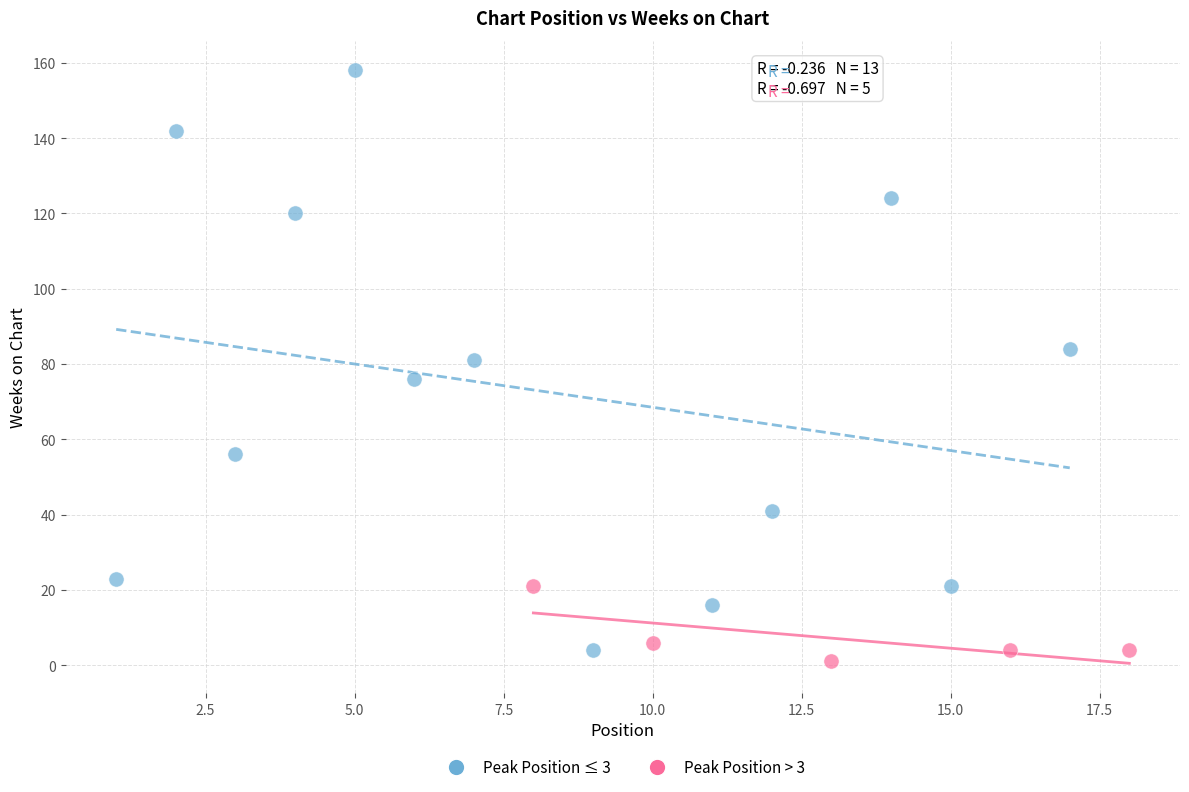

Which series contains the highest Y value?

Peak Position ≤ 3